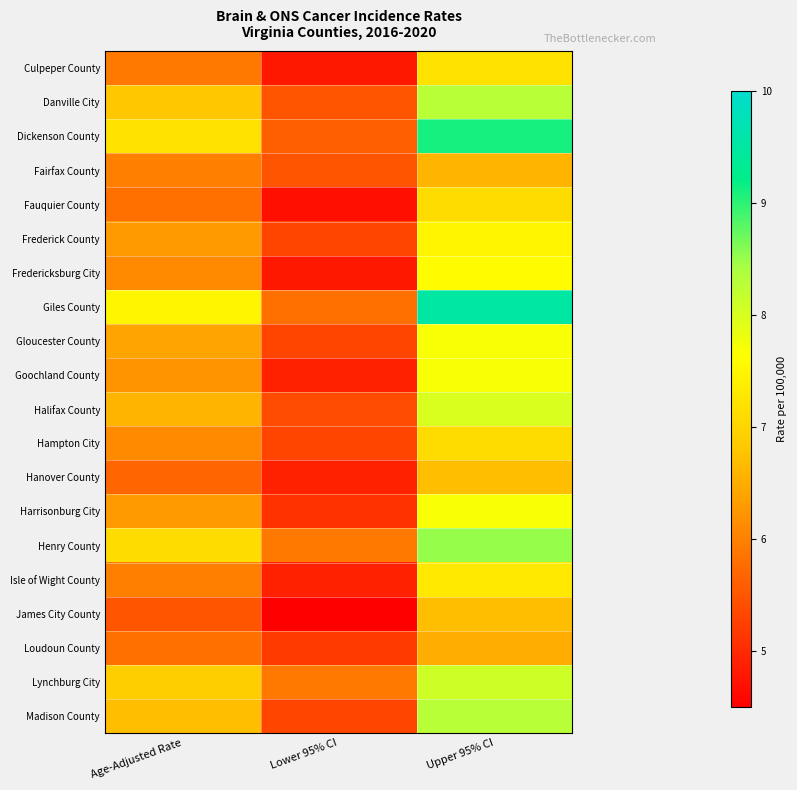

At which category is the sum across all series the highest?

Upper 95% CI